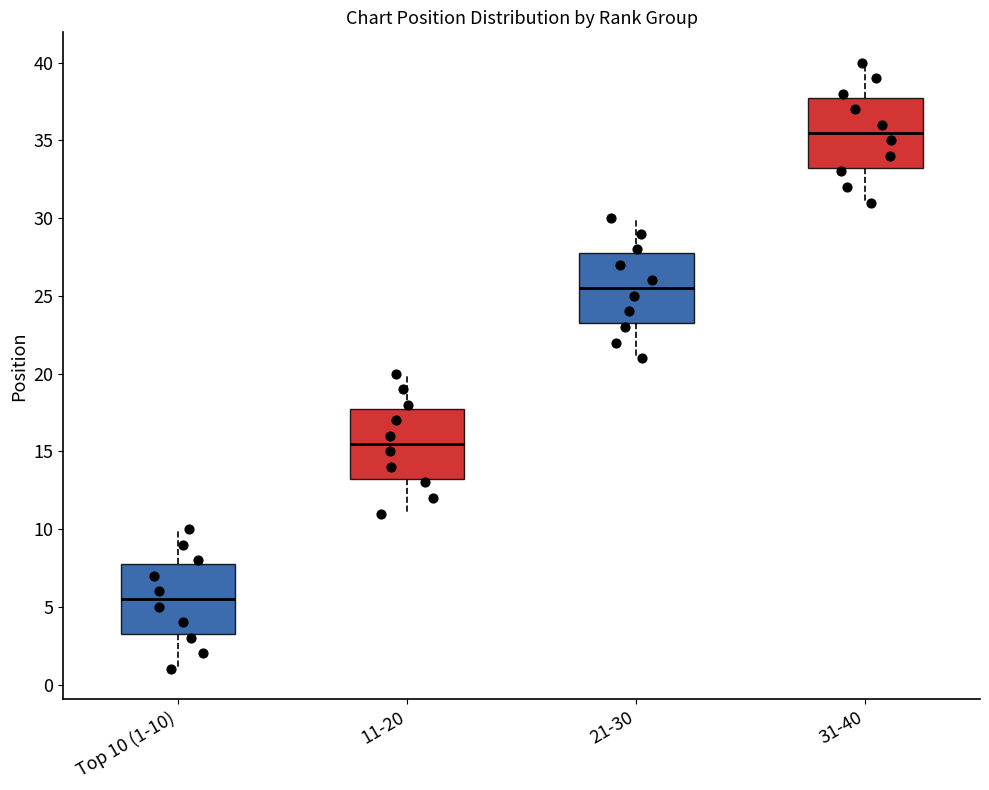

Reading left to right, transcribe this box plot: for each box, give where its median line is, the range the box spans, and where its two whiskers end, as read against the y-axis. The values are not printed on the chart, so give them approximately, as read against the axis.

Top 10 (1-10): median 5.5, box 3.5 to 8.0, whiskers 1.0 to 10.0
11-20: median 15.5, box 13.5 to 18.0, whiskers 11.0 to 20.0
21-30: median 25.5, box 23.5 to 28.0, whiskers 21.0 to 30.0
31-40: median 35.5, box 33.5 to 38.0, whiskers 31.0 to 40.0